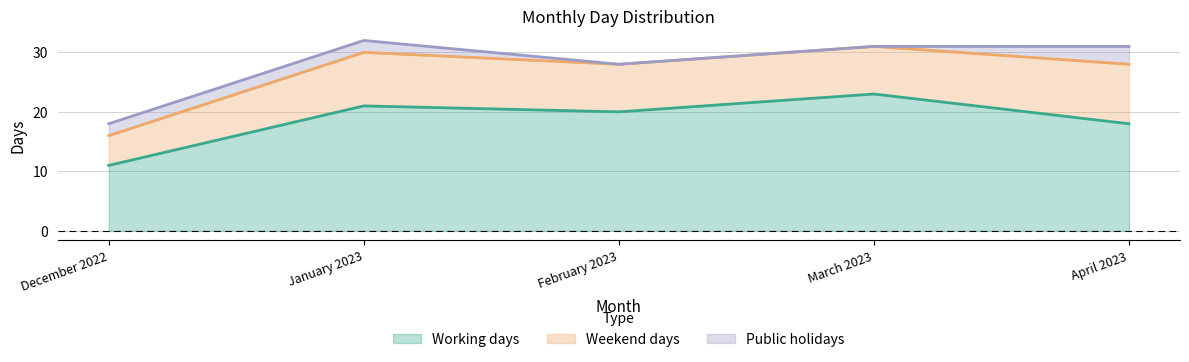

Which category has the highest value across all series?

March 2023